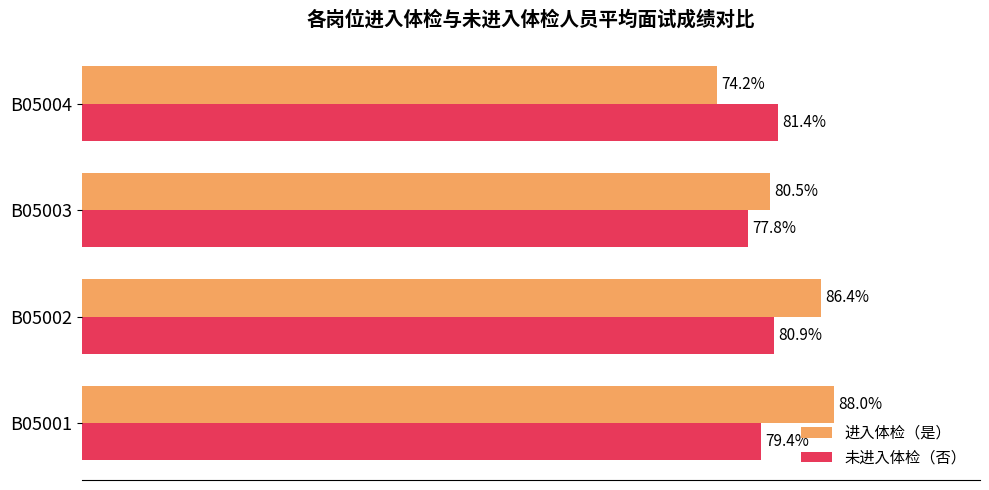

At which category does the chart reach its peak across all series?

B05001